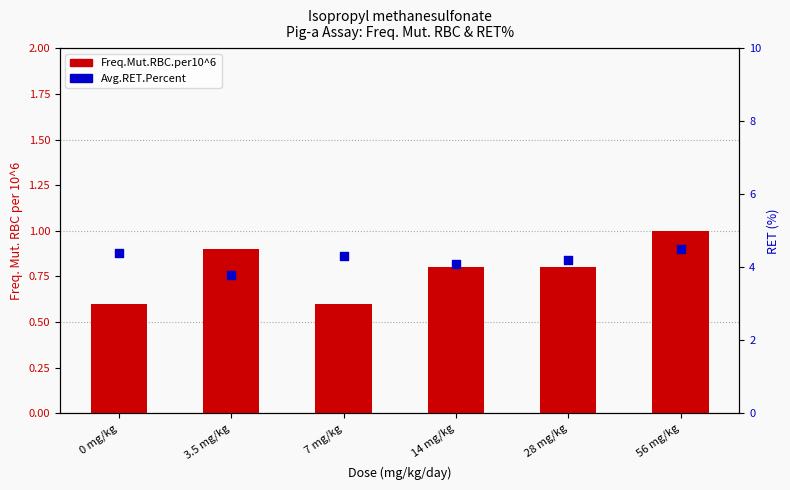

At which category is the sum across all series the highest?

56 mg/kg